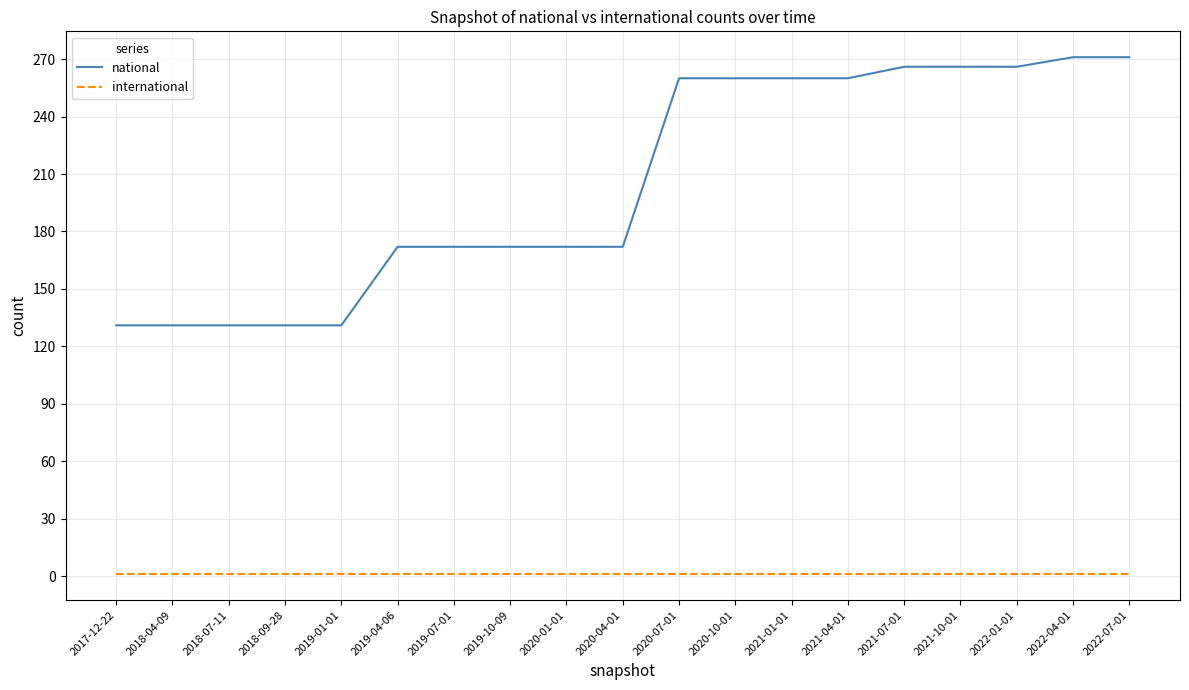

What is the spread (max minus min) of values at 2021-04-01?

259